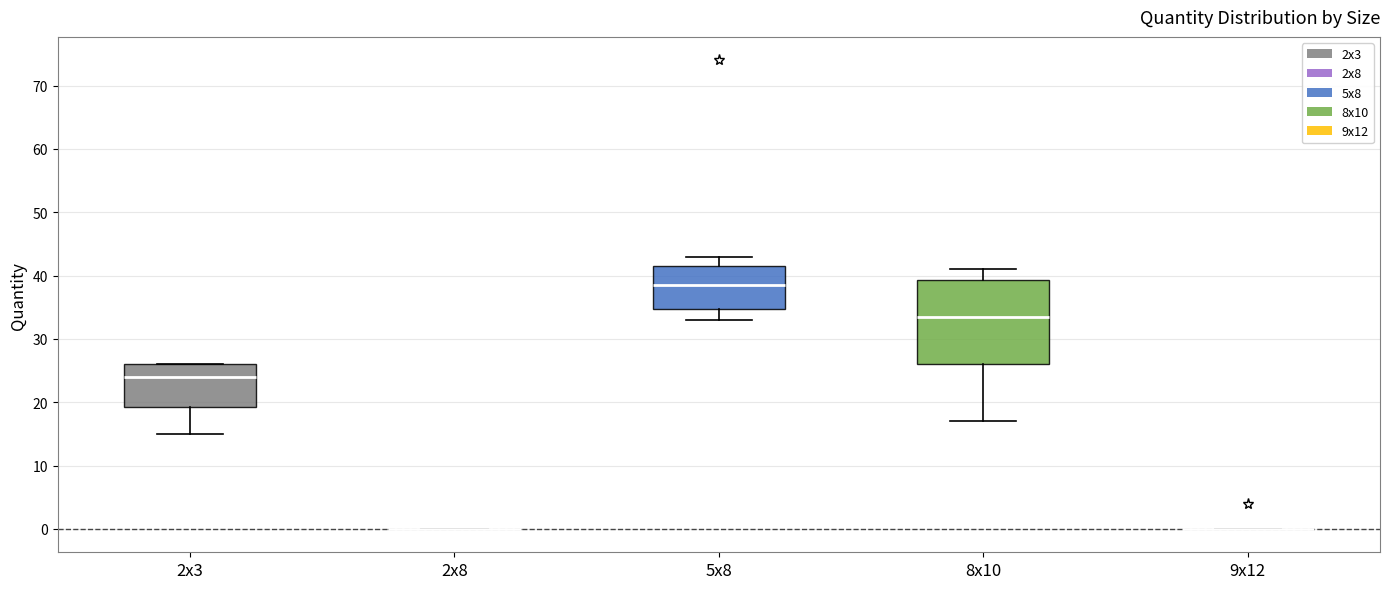

Reading left to right, transcribe this box plot: for each box, give where its median line is, the range the box spans, and where its two whiskers end, as read against the y-axis. The values are not printed on the chart, so give them approximately, as read against the axis.

2x3: median 24, box 19 to 26, whiskers 15 to 26
2x8: box collapsed to a line at 0, whiskers 0 to 0
5x8: median 39, box 35 to 42, whiskers 33 to 43
8x10: median 34, box 26 to 39, whiskers 17 to 41
9x12: box collapsed to a line at 0, whiskers 0 to 0